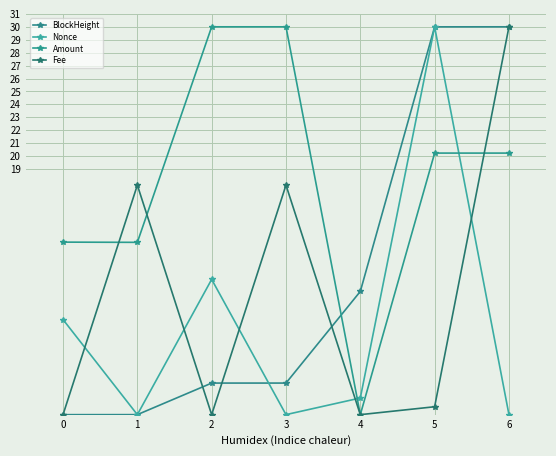

Rank the series at 1 from lowest to highest value.

Nonce, BlockHeight, Amount, Fee